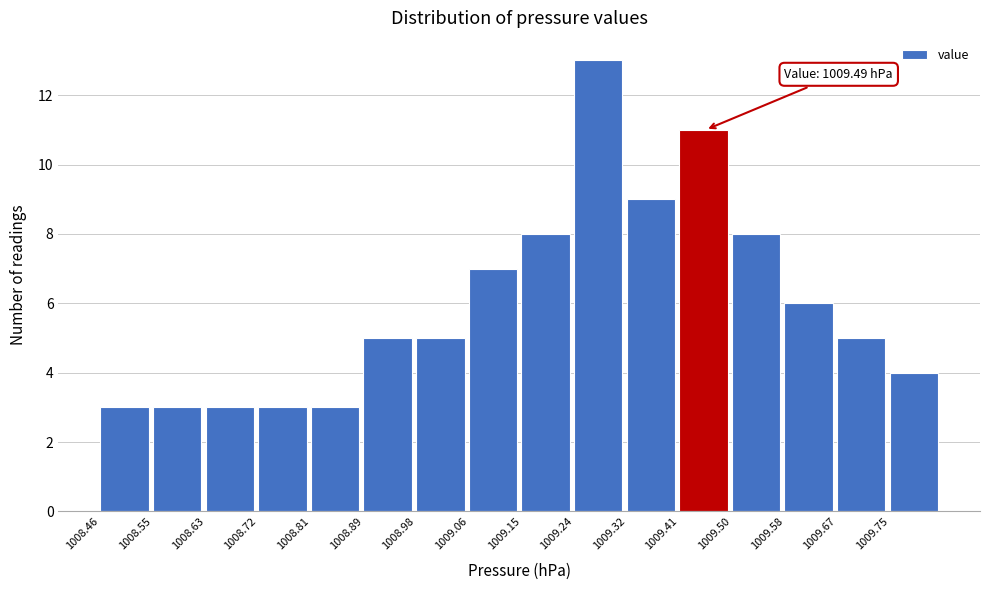

Over which range of the x-axis is the bar tallest?

1009.24 to 1009.32